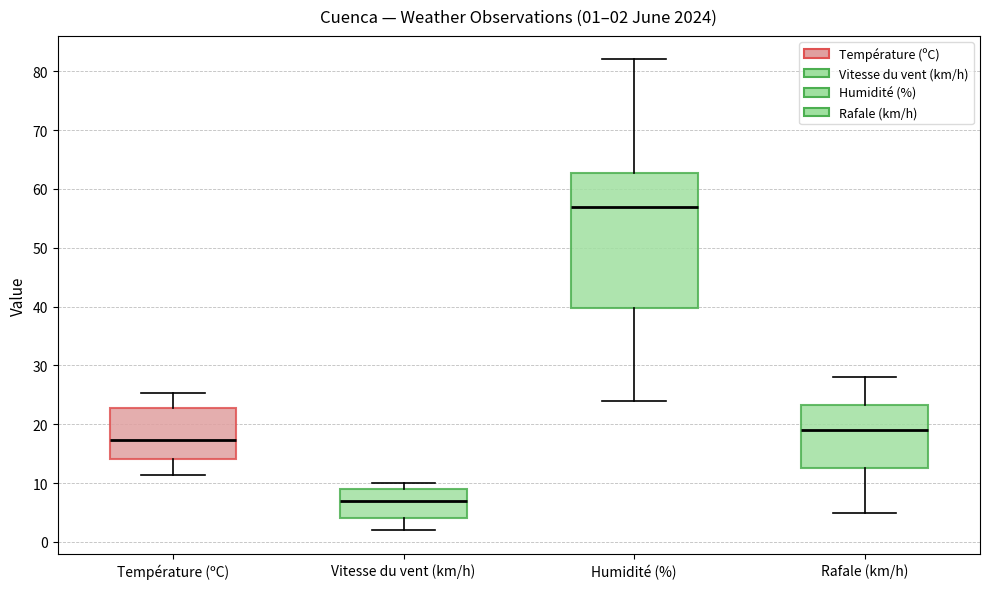

Comparing the boxes themselves (not the whiskers), which one is the tallest?

Humidité (%)